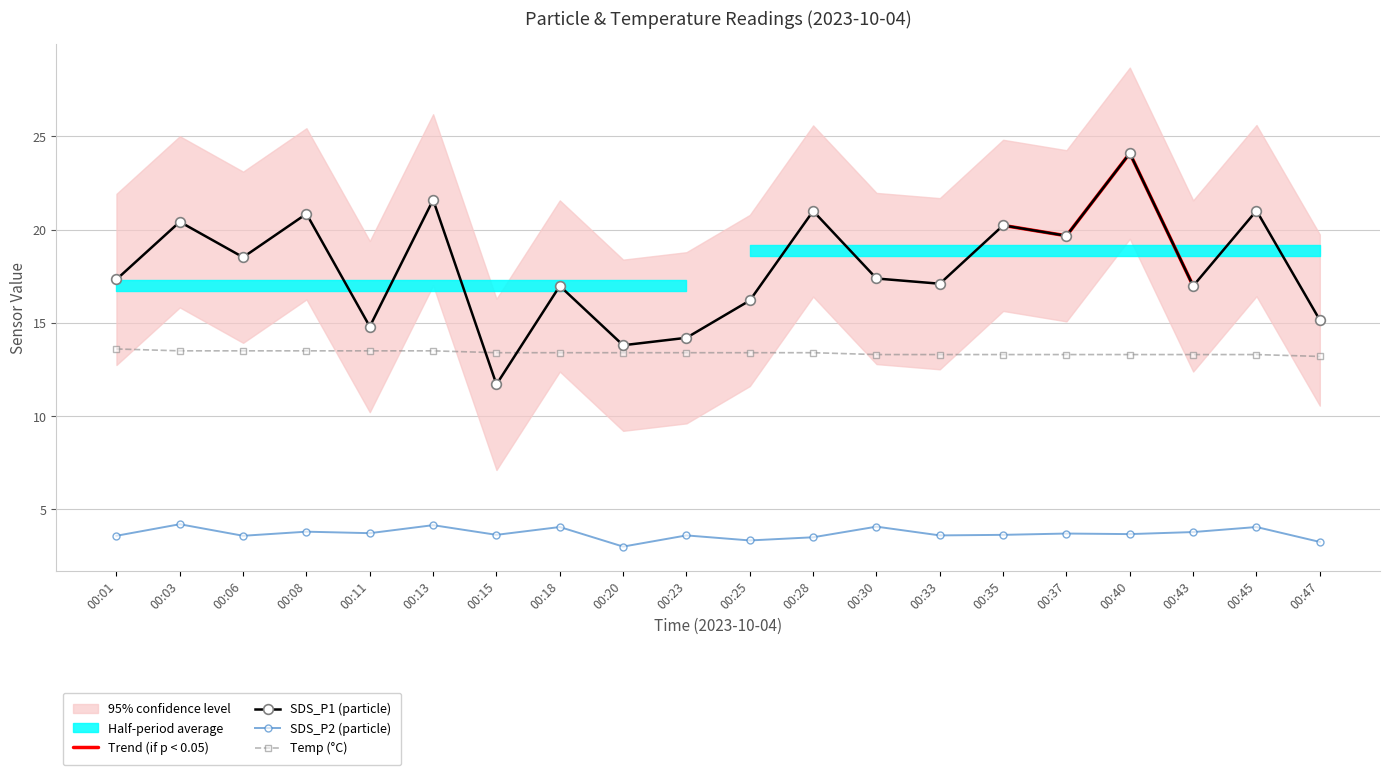

How many data points does each series have?

20